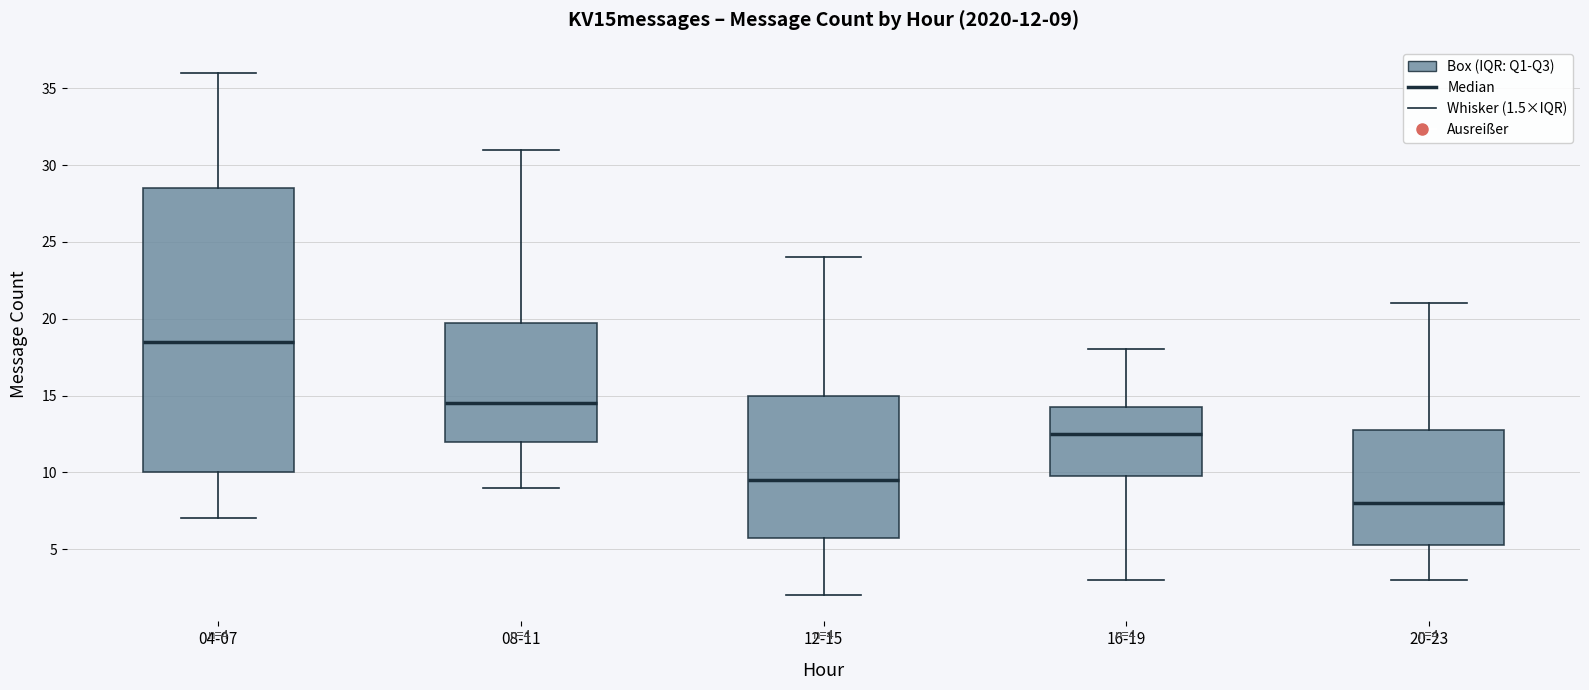

Which box has the highest median line?

04-07